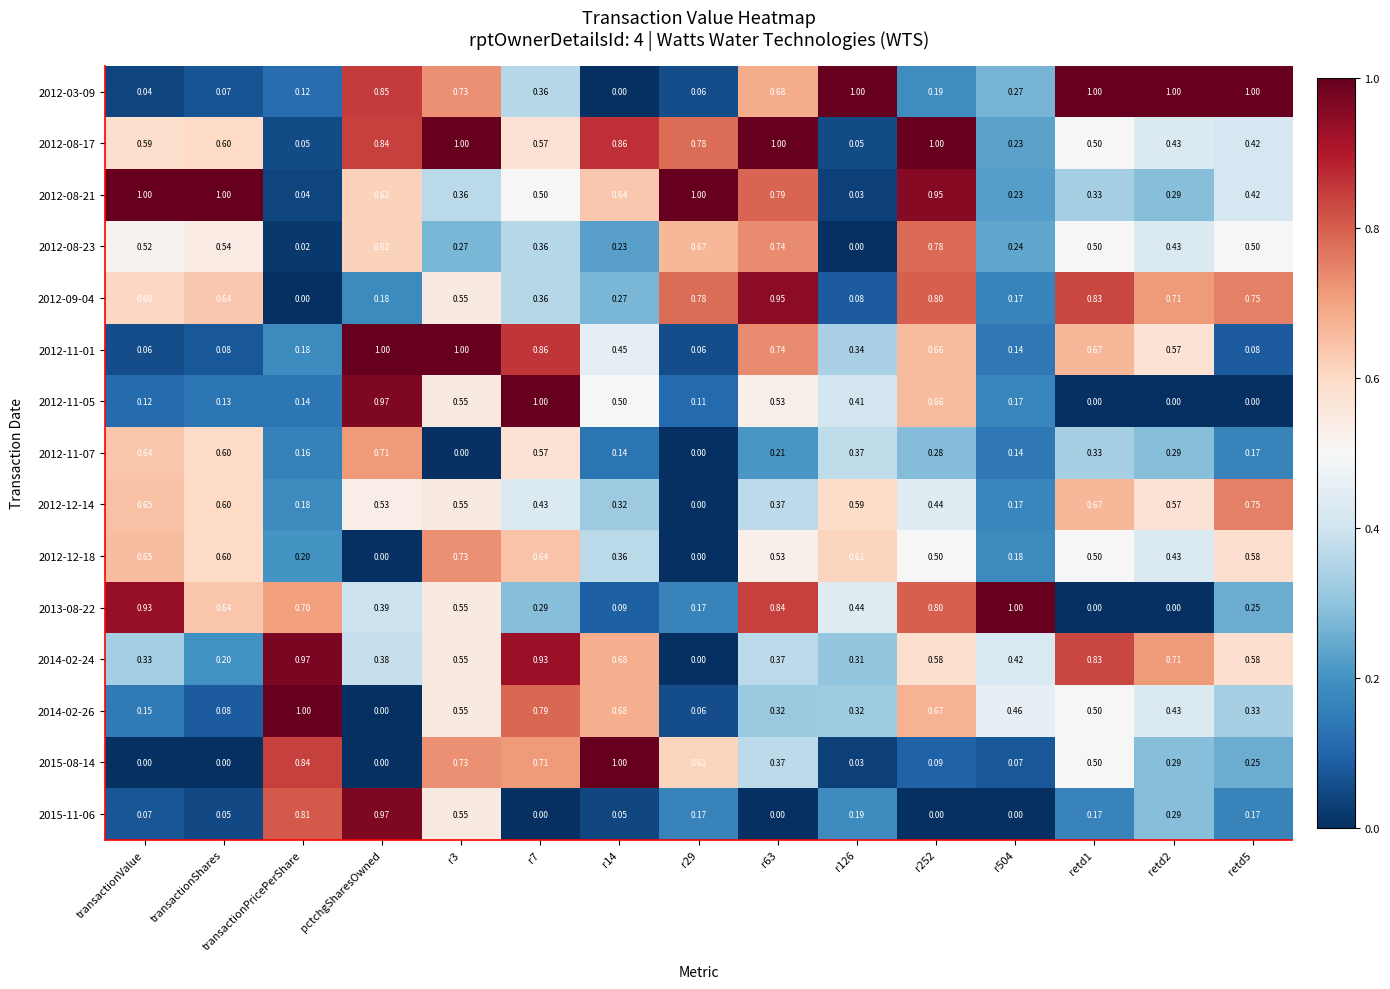

At which label does 2014-02-26 reach its peak?

transactionPricePerShare